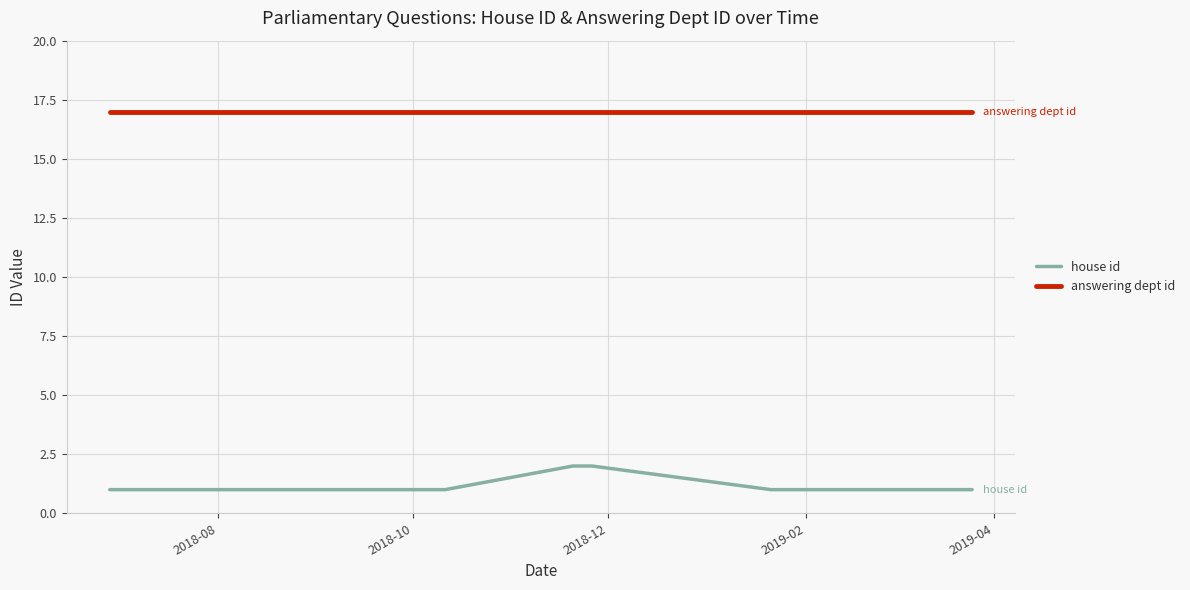

Reading left to right, list all the values displayed in this chart.

house id: 1	1	1	1	1	1	2	2	1	1
answering dept id: 17	17	17	17	17	17	17	17	17	17